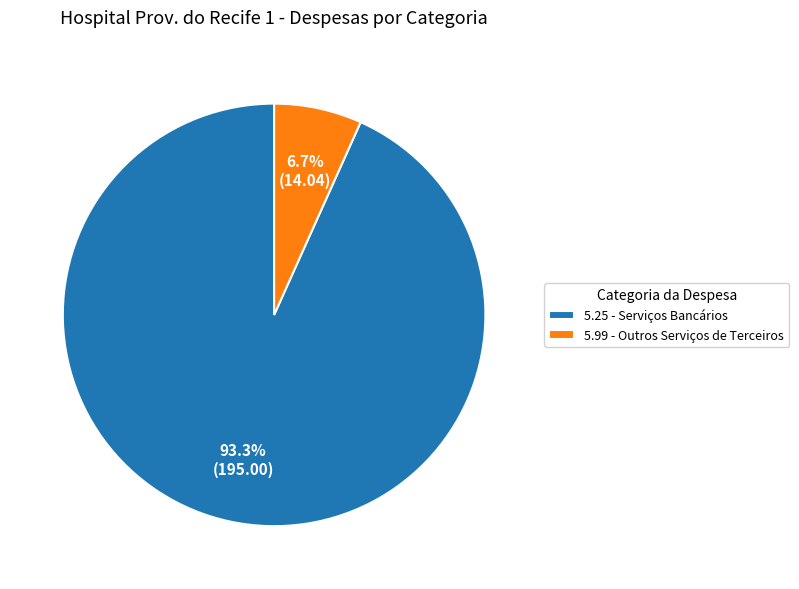

Between 5.25 - Serviços Bancários and 5.99 - Outros Serviços de Terceiros, which is larger?

5.25 - Serviços Bancários